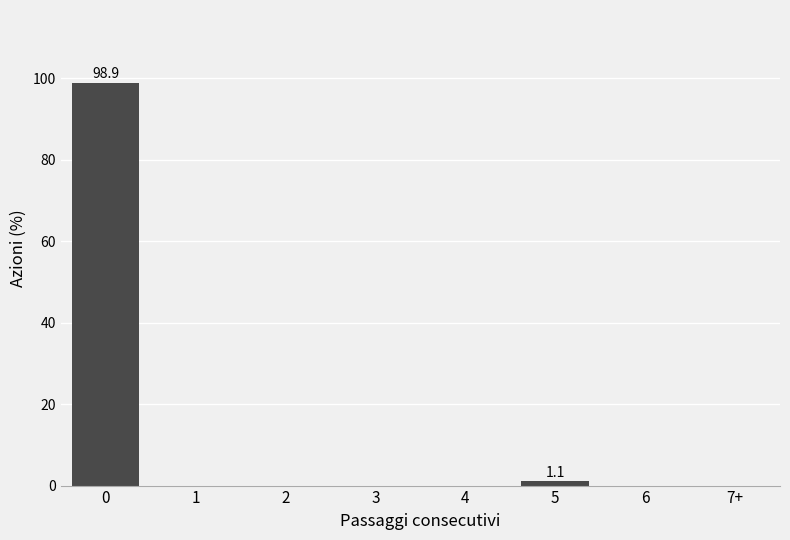

Reading left to right, transcribe all the data shown in this chart.

0=98.9	1=0.0	2=0.0	3=0.0	4=0.0	5=1.1	6=0.0	7+=0.0